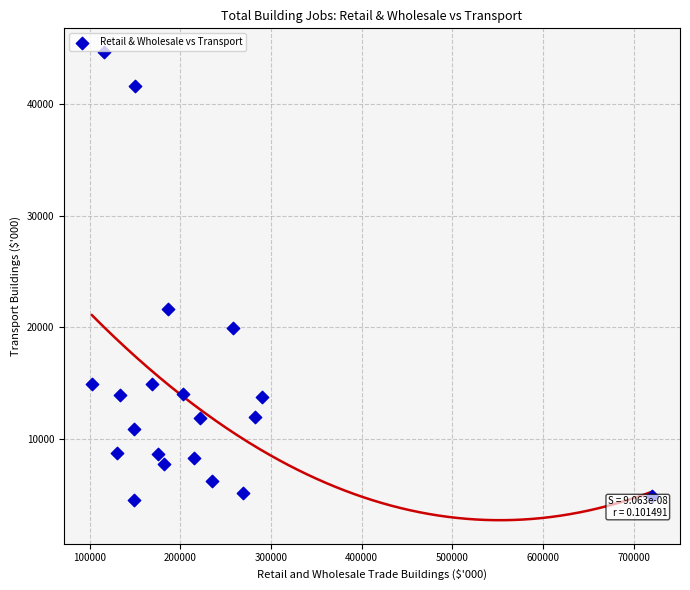

What is the range of Y values (max minus min)?

40126